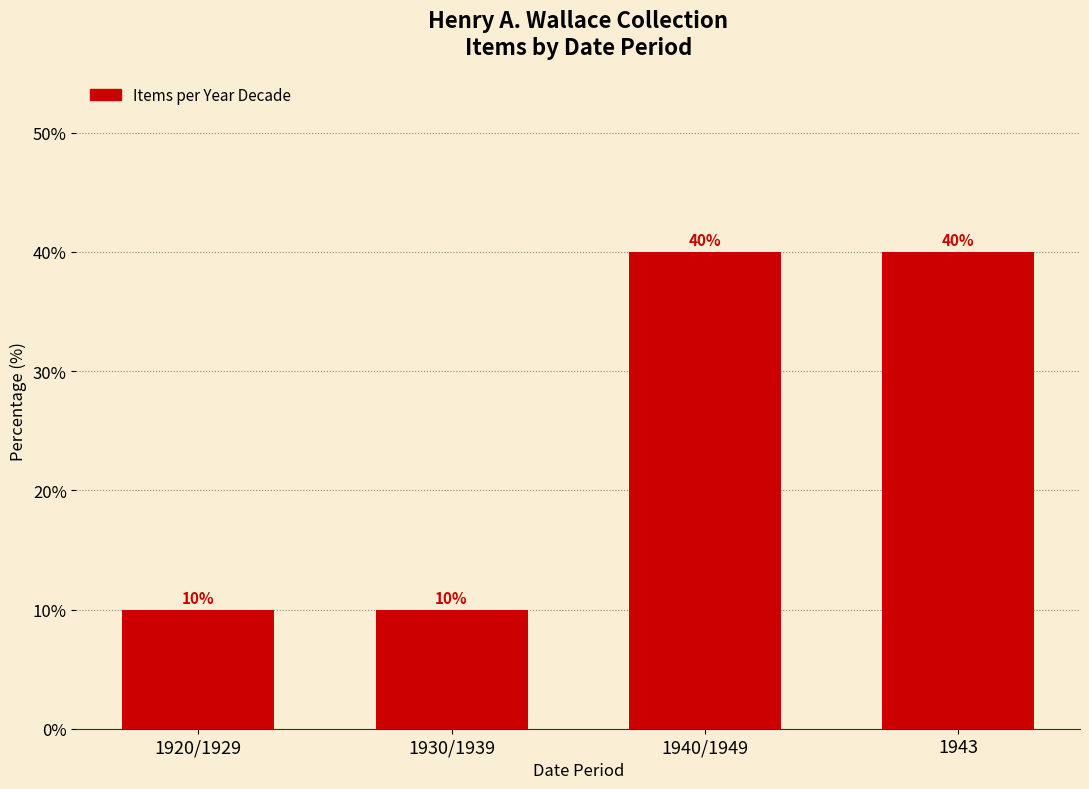

Reading left to right, transcribe all the data shown in this chart.

1920/1929=10	1930/1939=10	1940/1949=40	1943=40